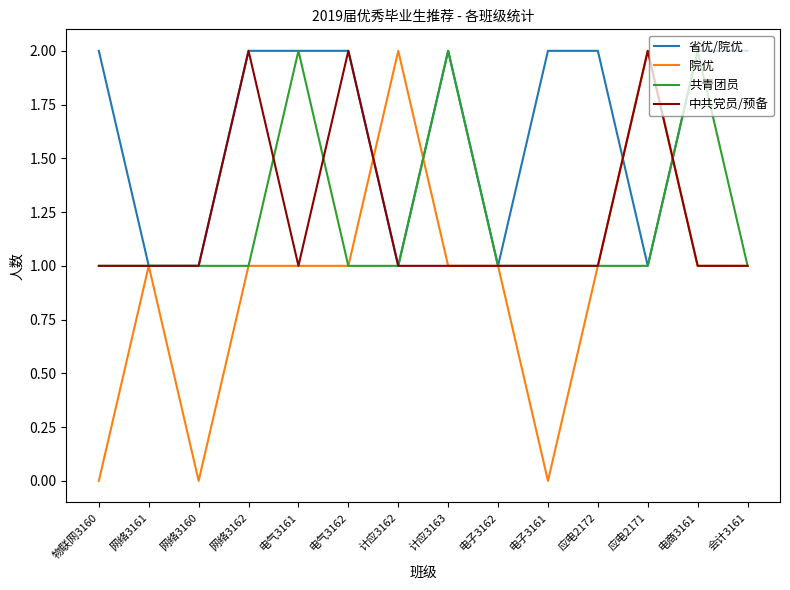

Count the 中共党员/预备 values in the range 1 to 2.

14